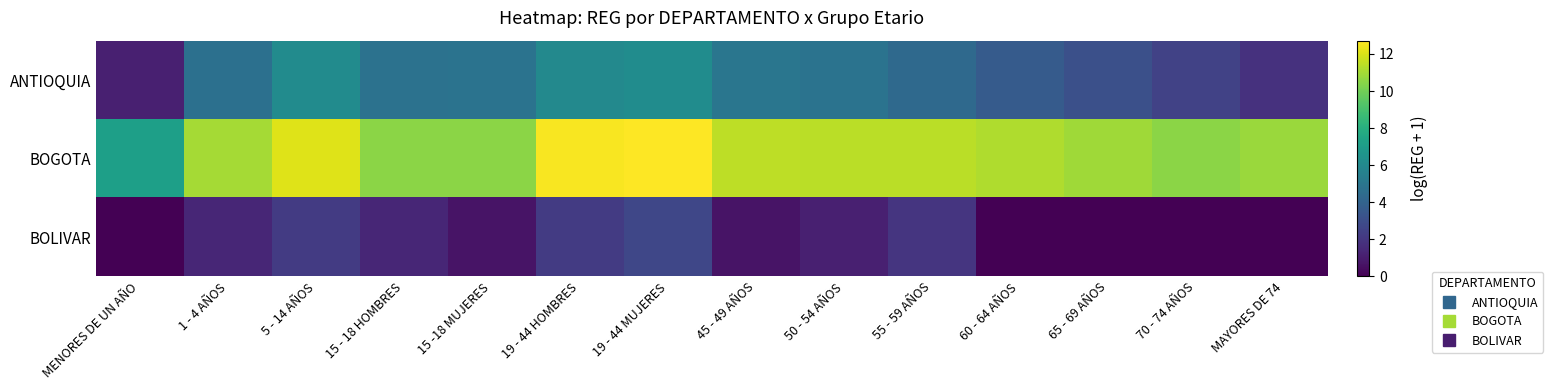

List the series in order of their peak value, highest first.

BOGOTA, ANTIOQUIA, BOLIVAR